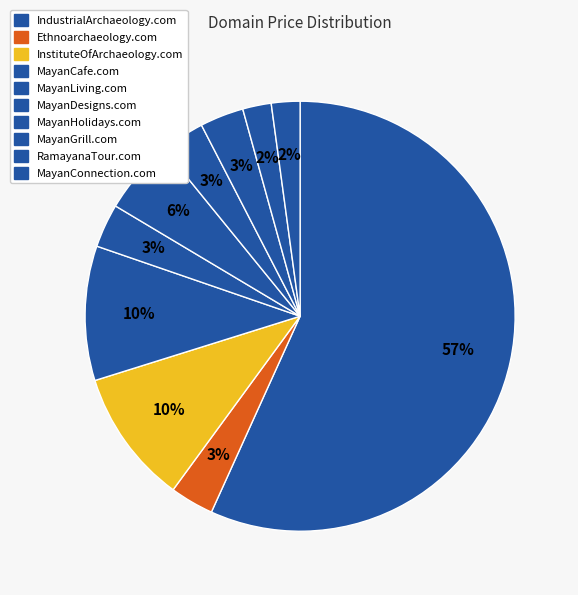

Count the number of slices in the pie.

10